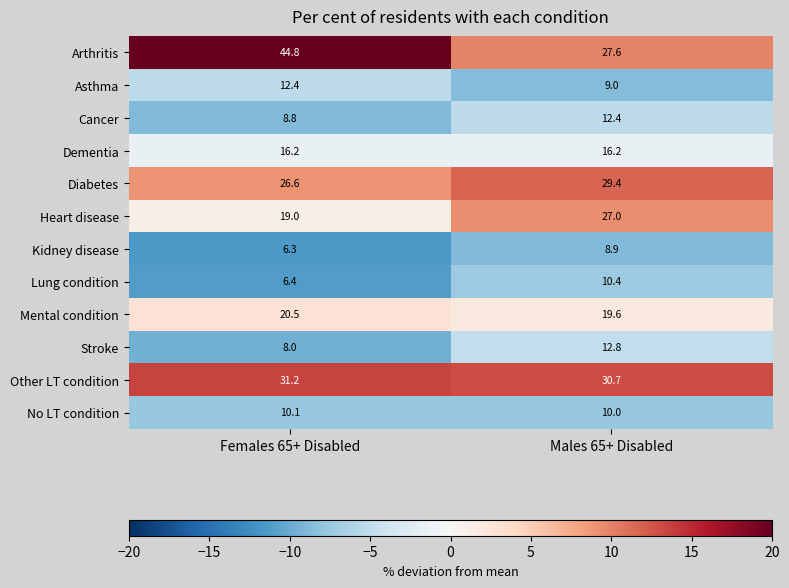

Reading left to right, extract all data points from this chart.

Arthritis: 44.8	27.6
Asthma: 12.4	9.0
Cancer: 8.8	12.4
Dementia: 16.2	16.2
Diabetes: 26.6	29.4
Heart disease: 19.0	27.0
Kidney disease: 6.3	8.9
Lung condition: 6.4	10.4
Mental condition: 20.5	19.6
Stroke: 8.0	12.8
Other LT condition: 31.2	30.7
No LT condition: 10.1	10.0